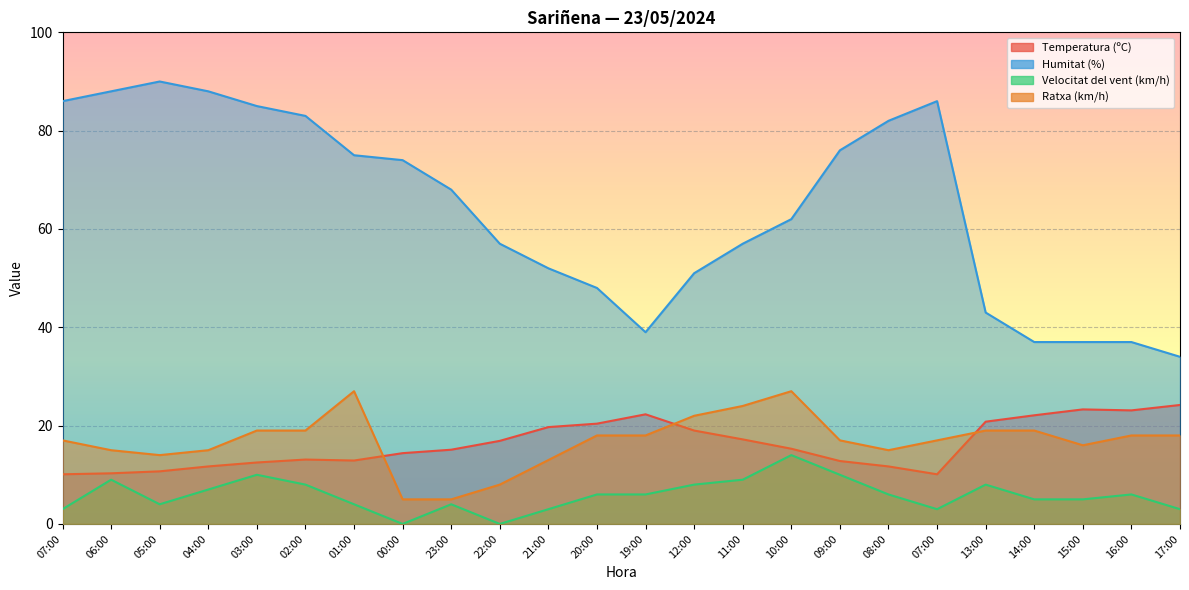

True or false: Velocitat del vent (km/h) and Temperatura (ºC) cross at least once.

False